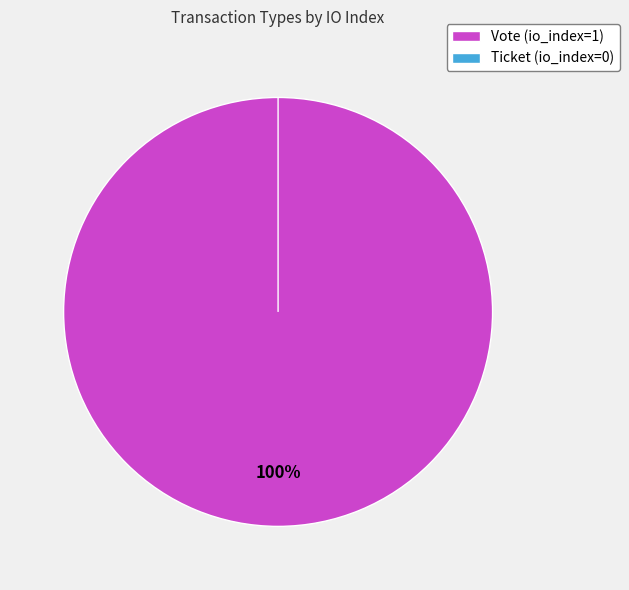

Rank the categories by value from lowest to highest.

Ticket, Vote